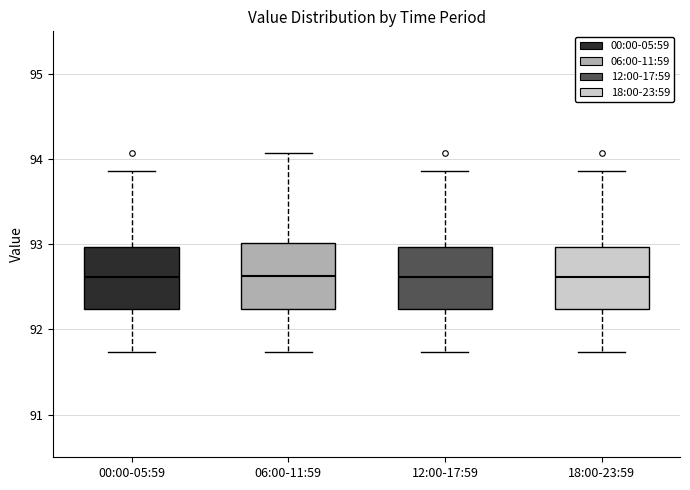

Reading left to right, transcribe this box plot: for each box, give where its median line is, the range the box spans, and where its two whiskers end, as read against the y-axis. The values are not printed on the chart, so give them approximately, as read against the axis.

00:00-05:59: median 92.6, box 92.2 to 93.0, whiskers 91.7 to 93.9
06:00-11:59: median 92.6, box 92.2 to 93.0, whiskers 91.7 to 94.1
12:00-17:59: median 92.6, box 92.2 to 93.0, whiskers 91.7 to 93.9
18:00-23:59: median 92.6, box 92.2 to 93.0, whiskers 91.7 to 93.9